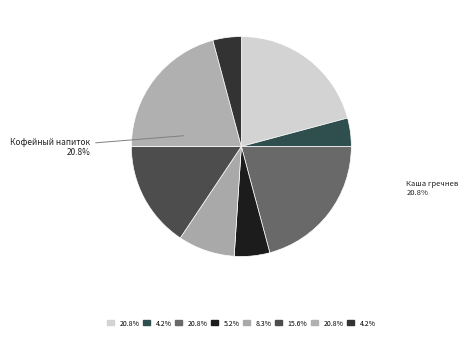

Count the number of slices in the pie.

8